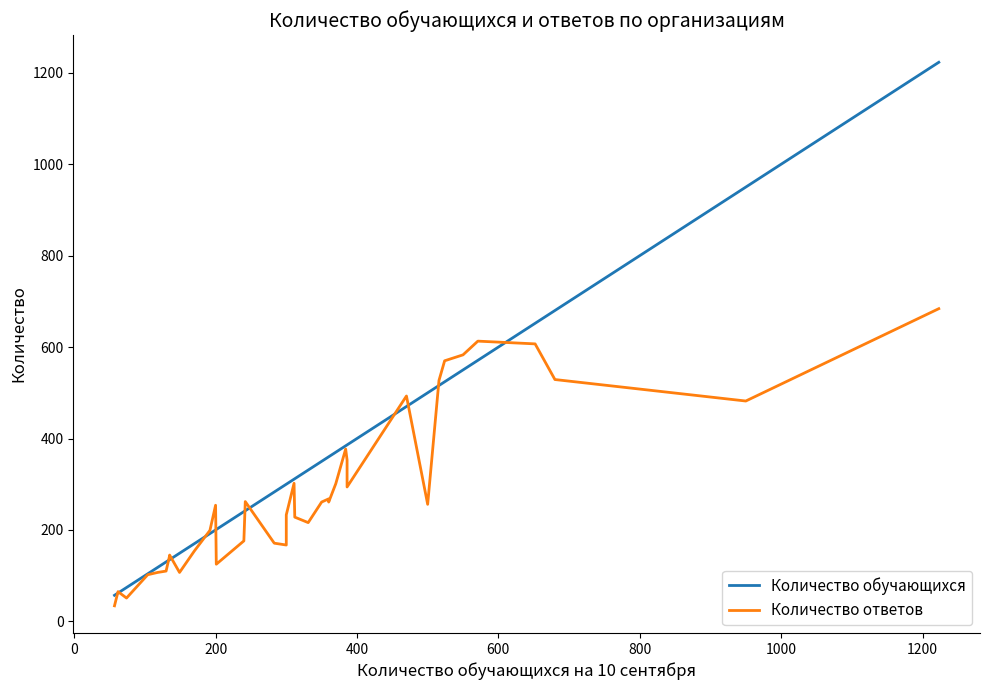

The value of Количество ответов at 29 is 353. True or false?

False